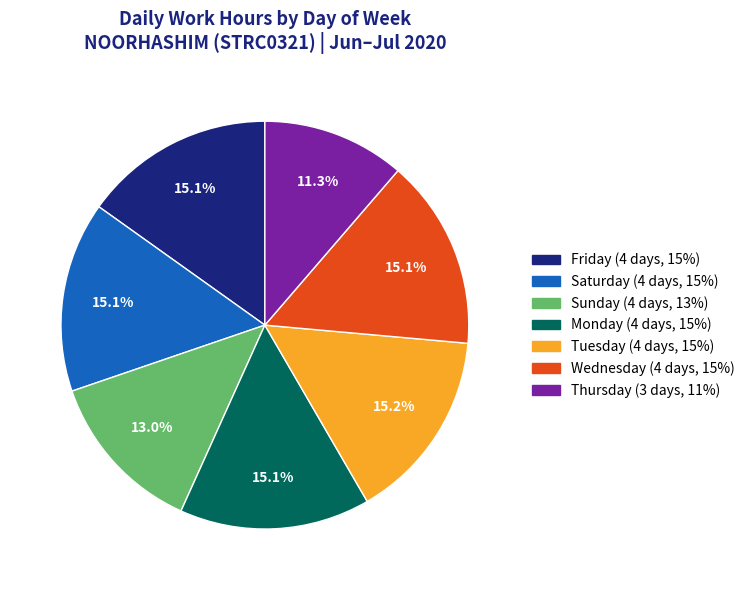

Does any single category account for the majority?

No